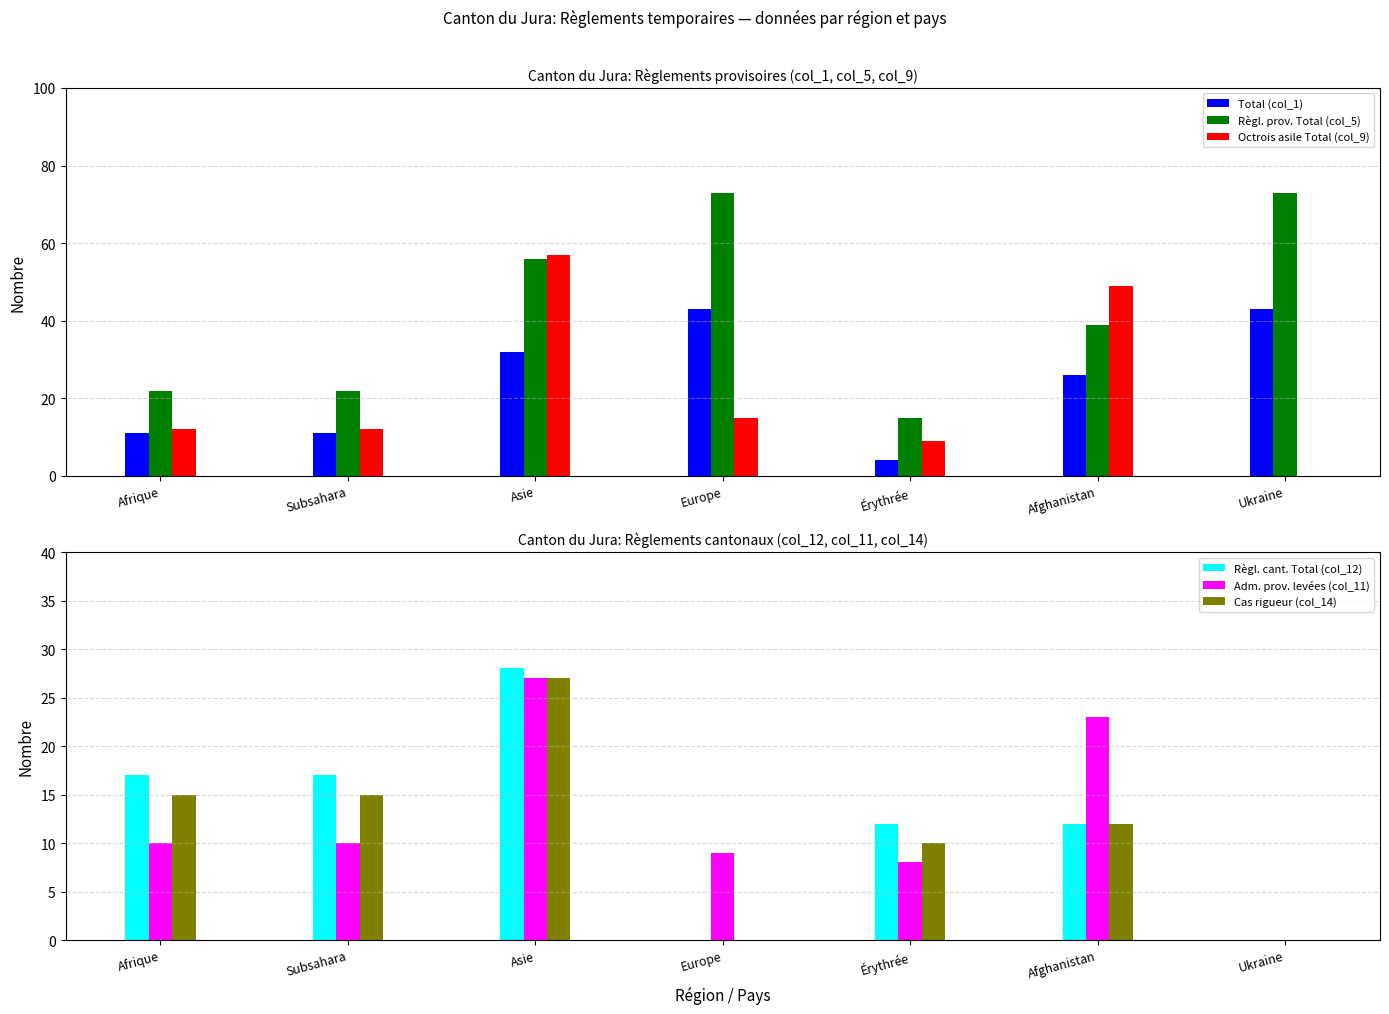

The Règl. prov. Total (col_5) series shows 56 at Asie. True or false?

True